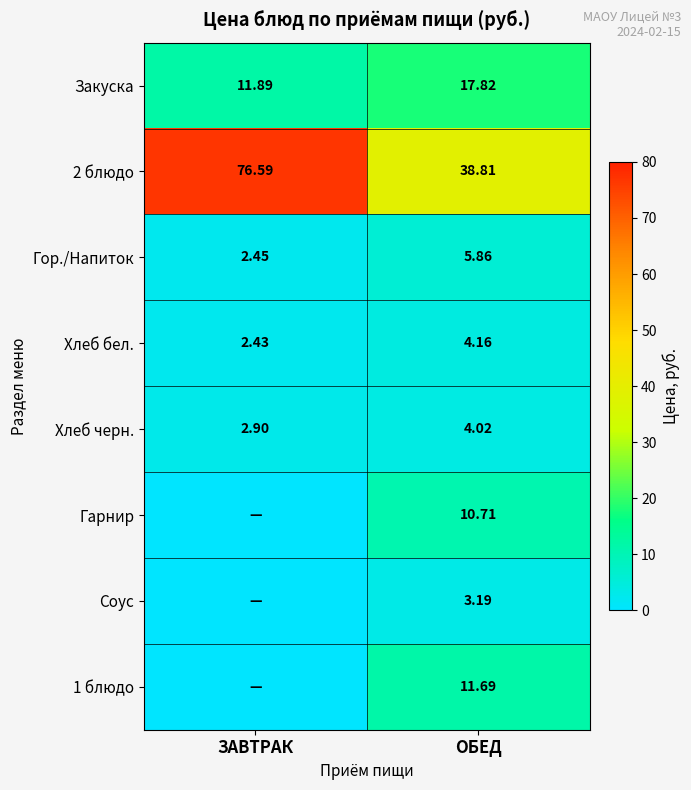

At which label does Закуска first exceed 17?

ОБЕД